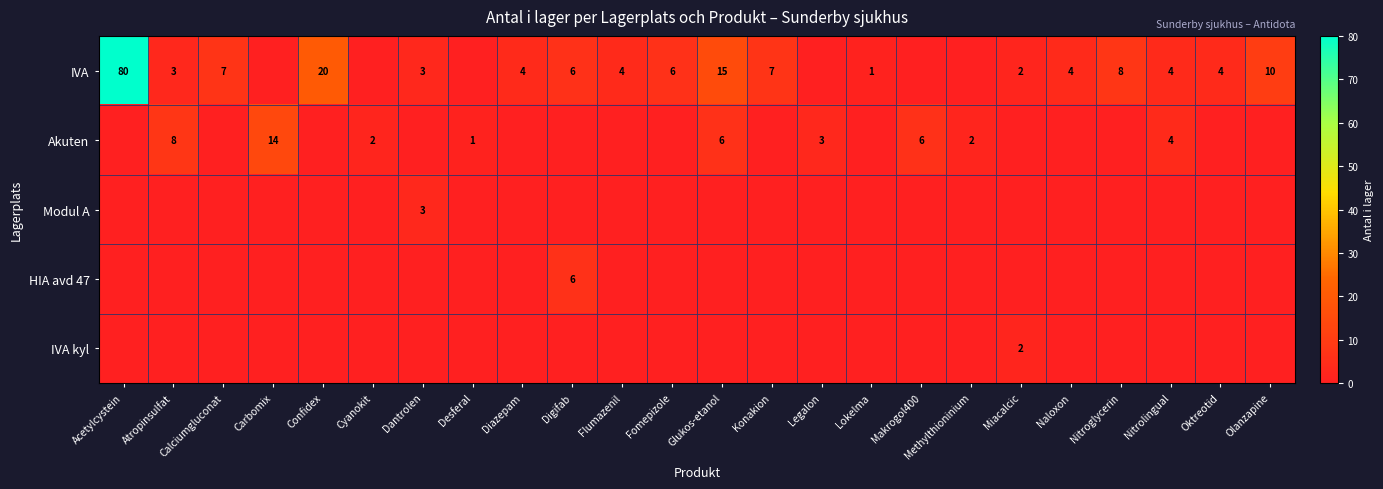

Is it true that IVA equals 9 at Confidex?

False